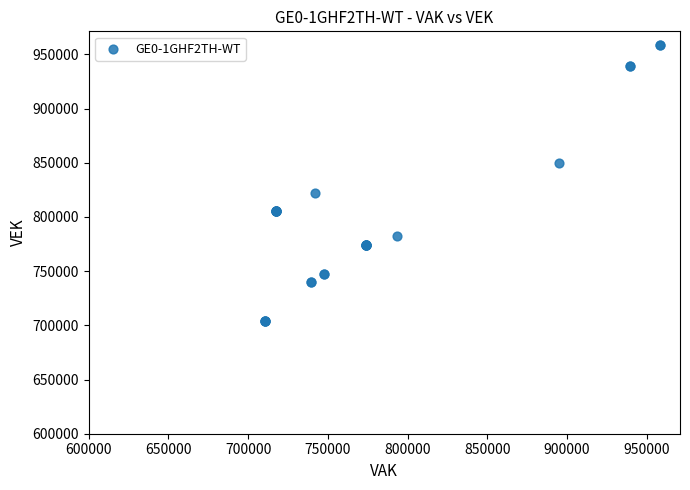

What Y value in the scatter plot is closest to 831165?

822477